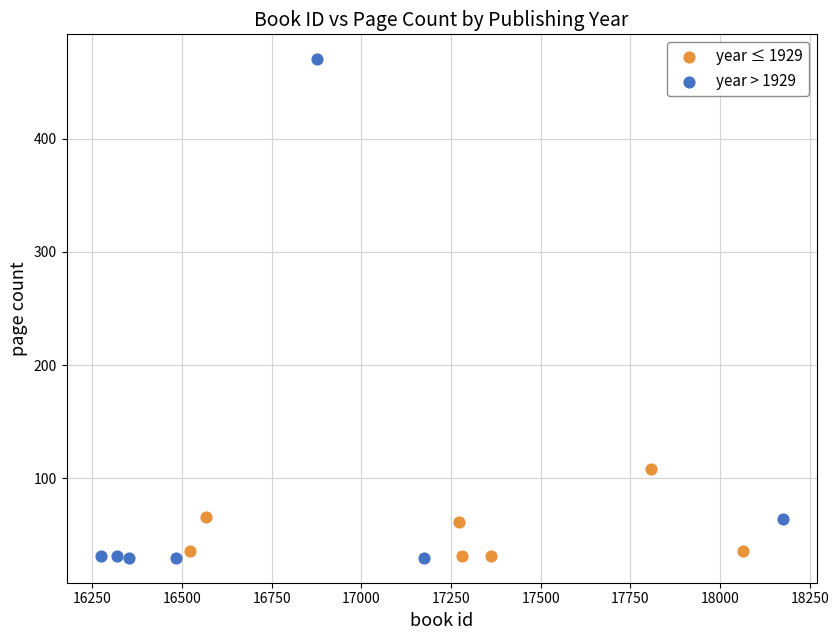

Which series has the largest Y range (max minus min)?

year > 1929